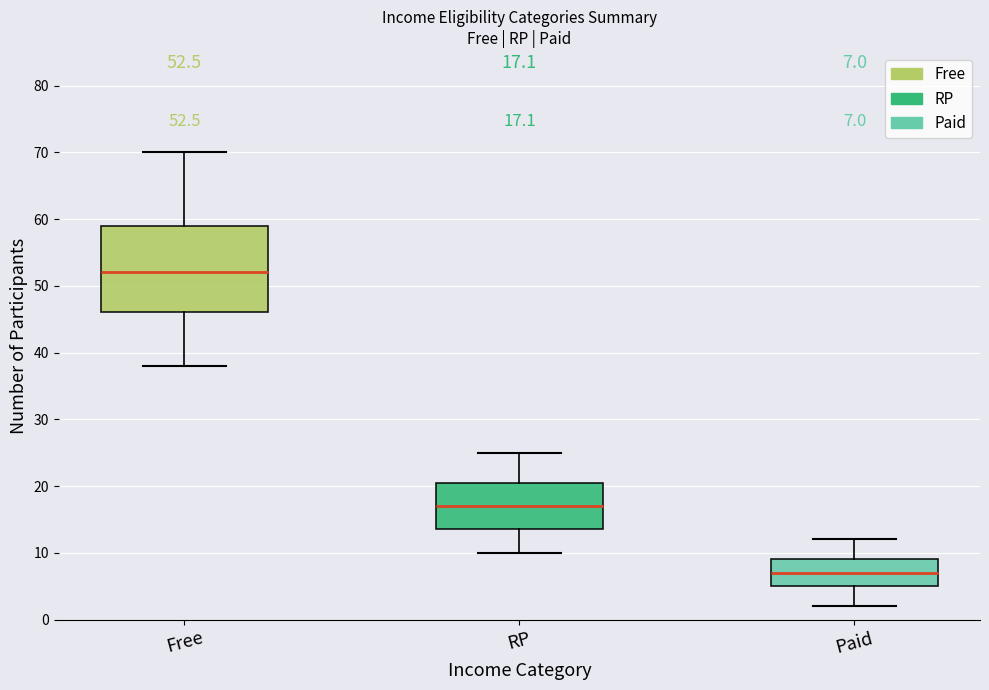

Which box's median line is the lowest?

Paid